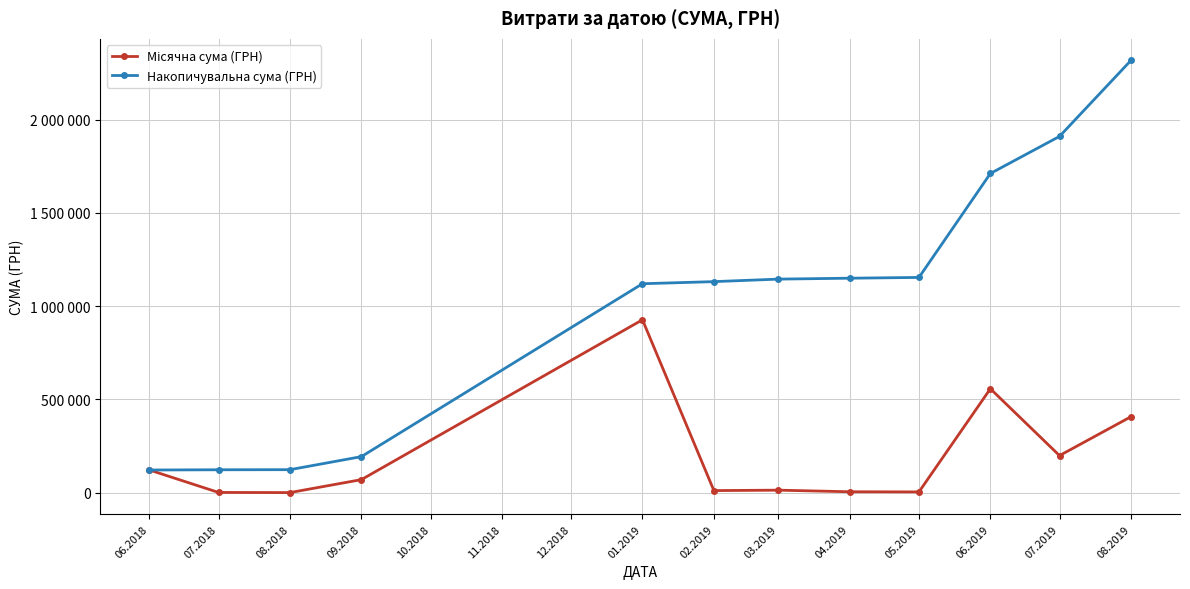

What is the sum of all Місячна сума (ГРН) values?

2317478.3